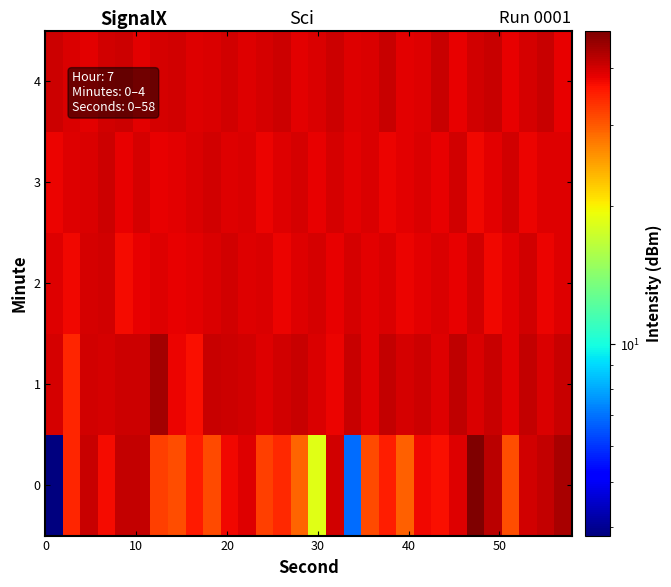

List the series in order of their peak value, highest first.

0, 1, 4, 3, 2